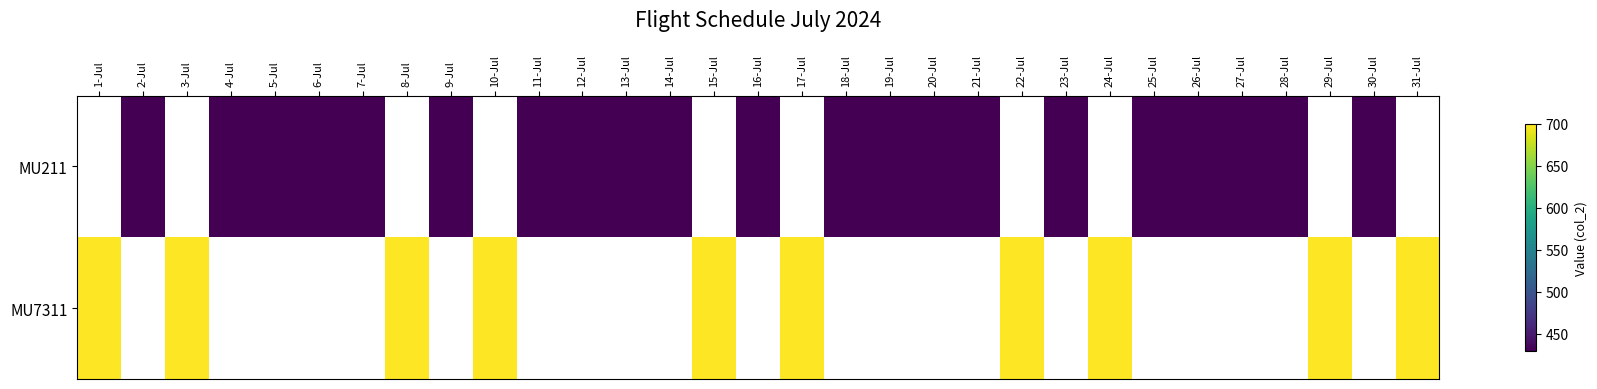

Rank the series by their average value, from lowest to highest.

MU211, MU7311